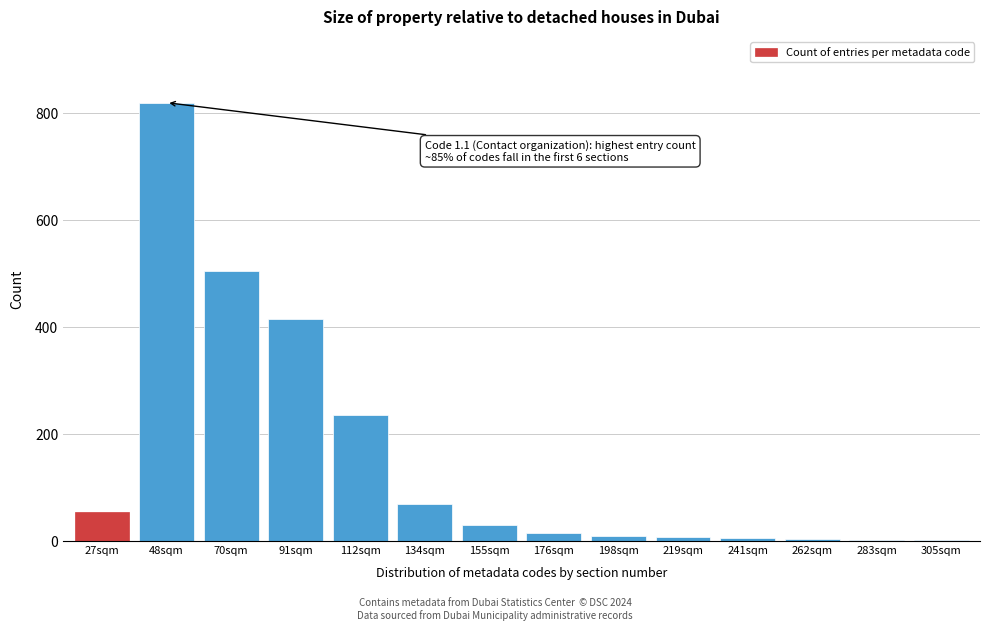

What is the greatest value displayed?

820